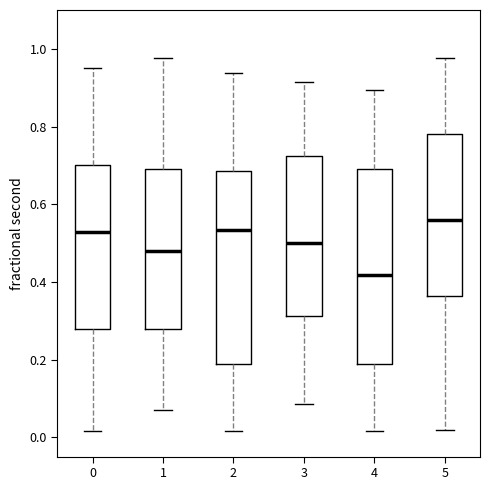

Which box has the lowest median line?

4